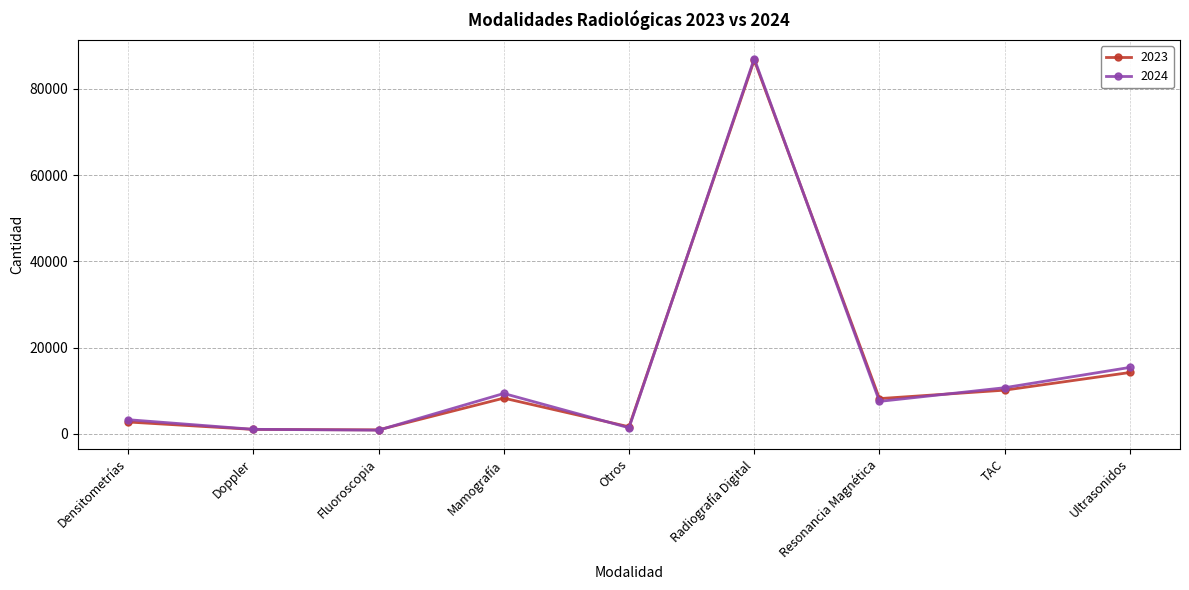

What is the maximum value shown in the chart?

87021